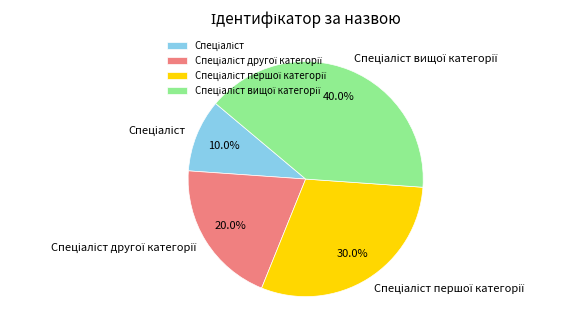

Is there any slice that represents more than half of the pie?

No